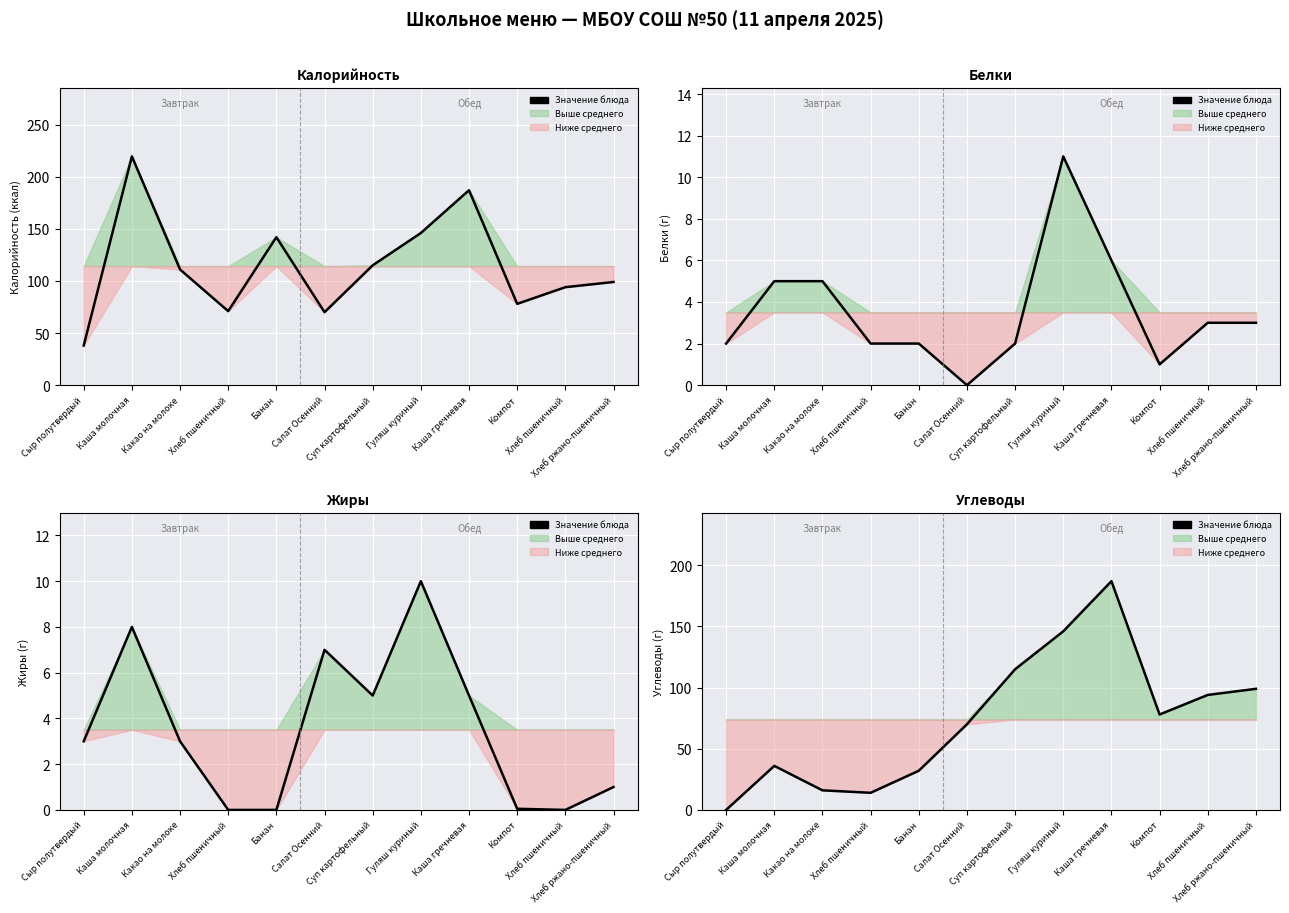

Approximately how many times larger is the value at Каша гречневая compared to Каша молочная?

5.2